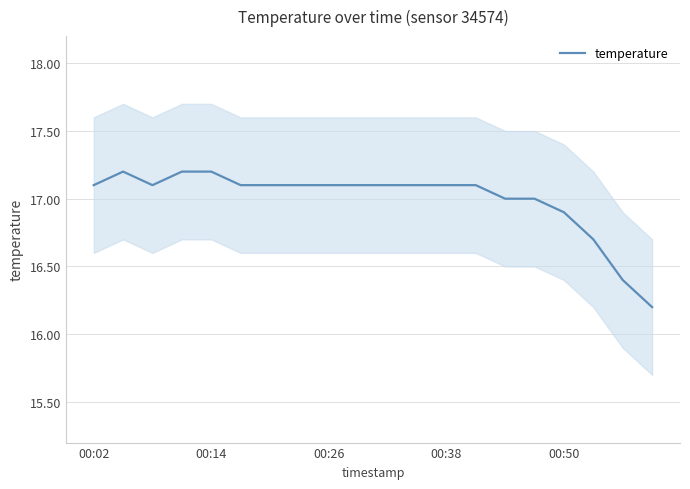

What is the label of the 1st point from the left?

00:02